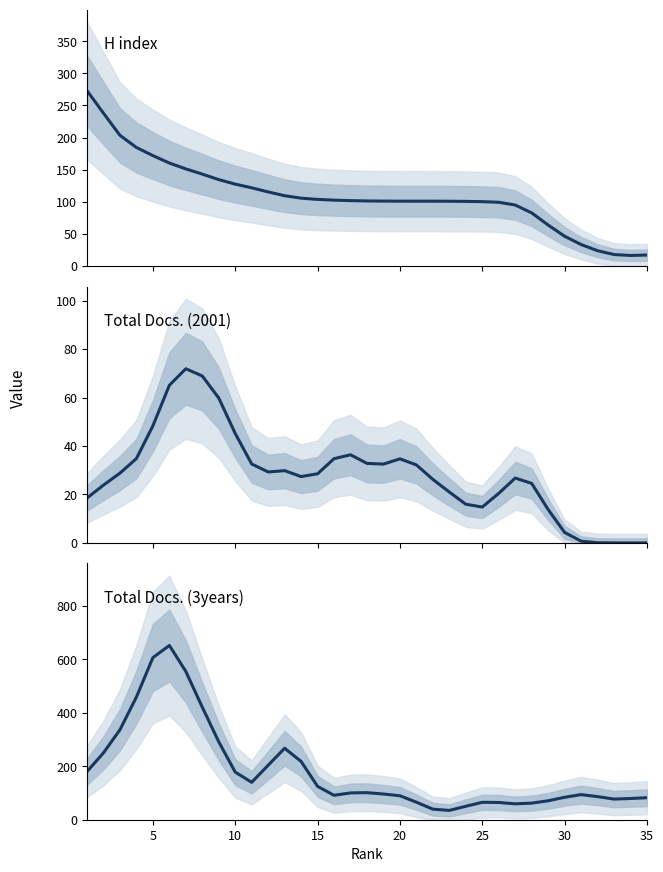

At 10, list the series in order from smallest to largest.

Total Docs. (2001), H index, Total Docs. (3years)